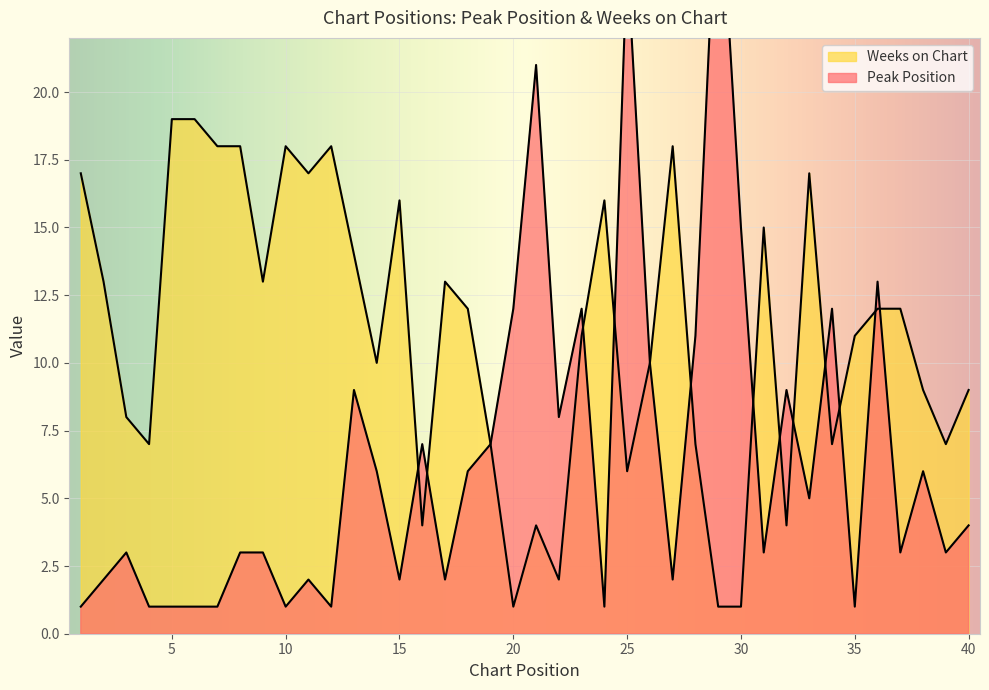

At which category does the chart reach its peak across all series?

29